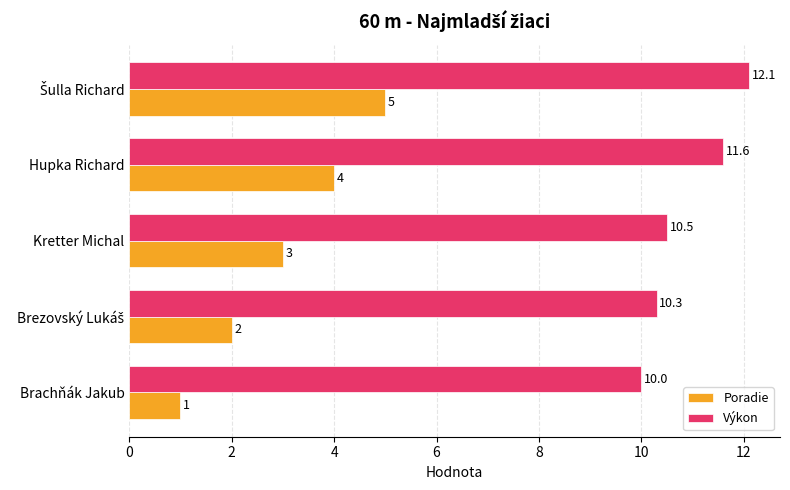

The value of Výkon at Brachňák Jakub is 10.0. True or false?

True